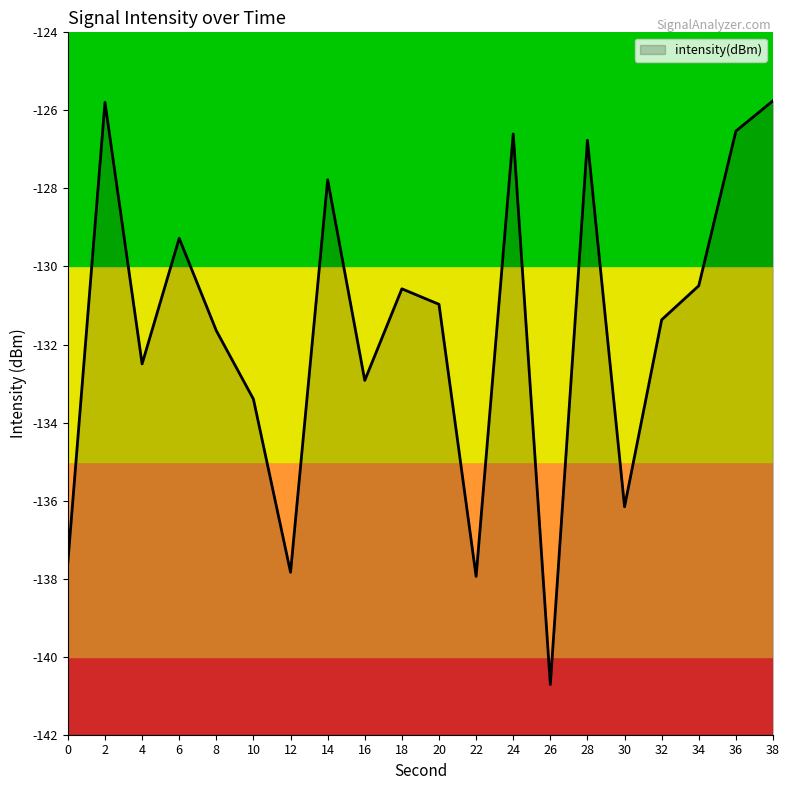

What is the difference between the second highest and second lowest values?

12.1